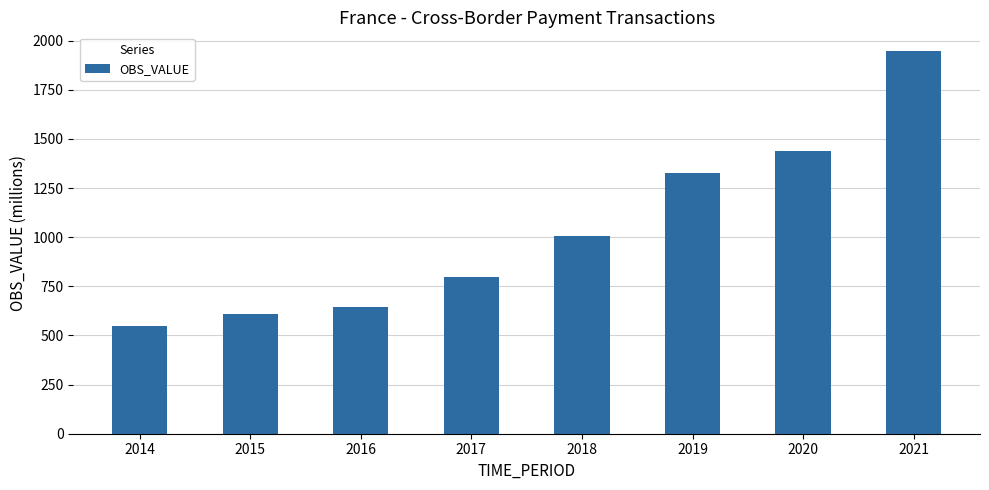

What is the difference between the maximum and minimum values?

1397.6